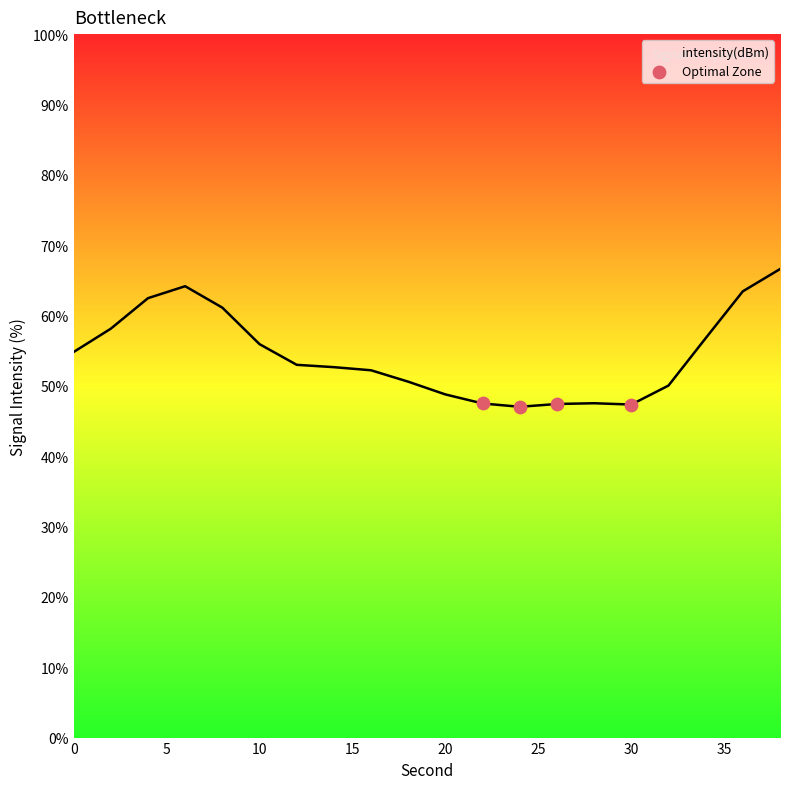

What is the difference between the maximum and minimum values?

19.6